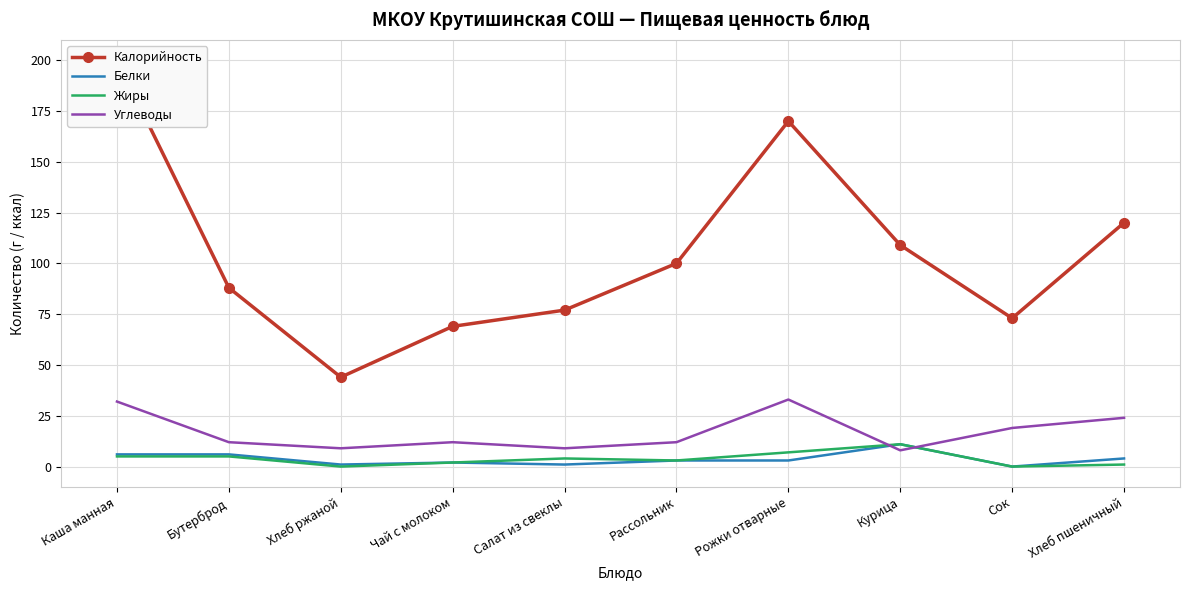

List the labels in order of Жиры value, smallest first.

Хлеб ржаной, Сок, Хлеб пшеничный, Чай с молоком, Рассольник, Салат из свеклы, Каша манная, Бутерброд, Рожки отварные, Курица